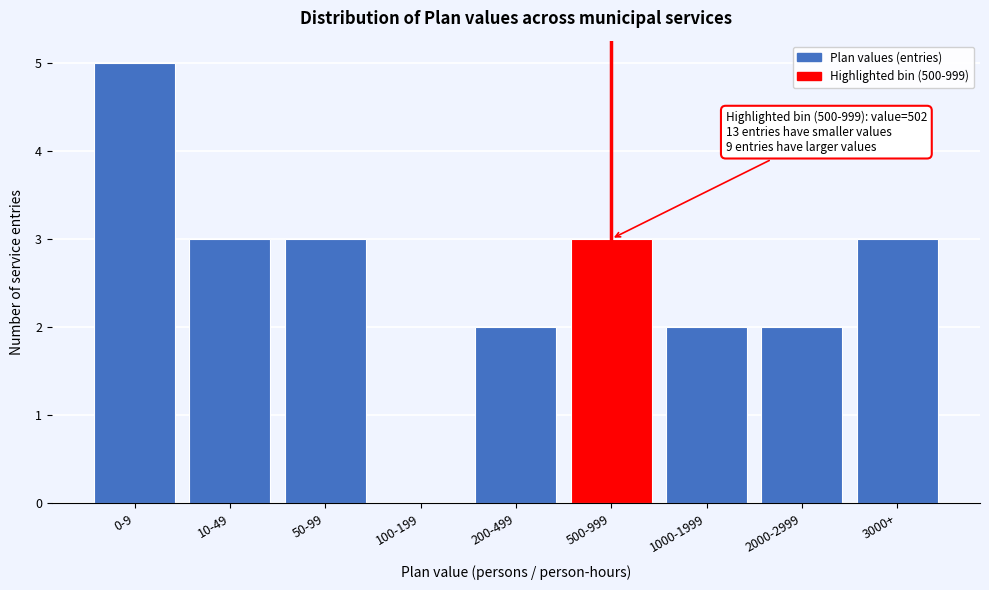

Reading left to right, list all the values displayed in this chart.

0-9=5	10-49=3	50-99=3	100-199=0	200-499=2	500-999=3	1000-1999=2	2000-2999=2	3000+=3